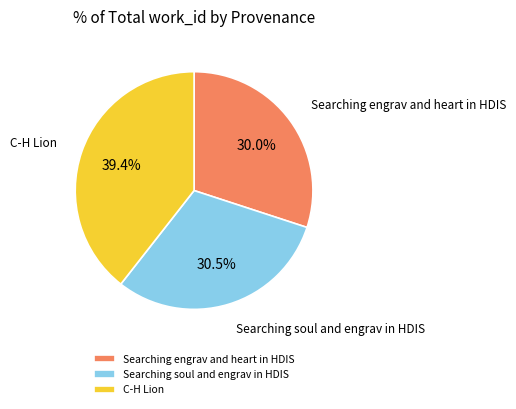

To the nearest percent, what is the difference between the Searching soul and engrav in HDIS and C-H Lion slice percentages?

9%